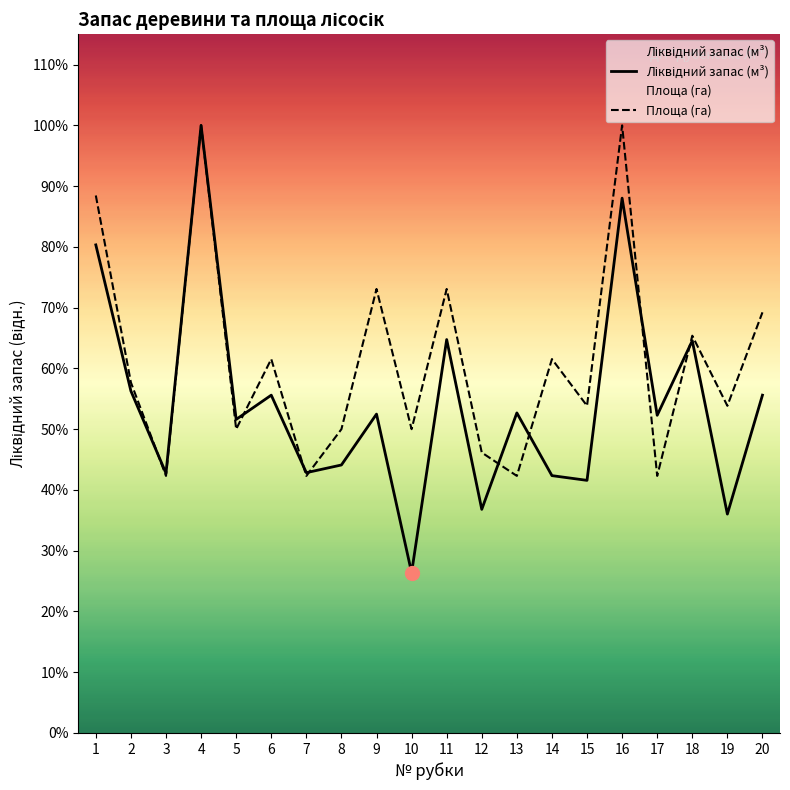

Between 2 and 15, which series saw the biggest shift?

Ліквідний запас (м³)